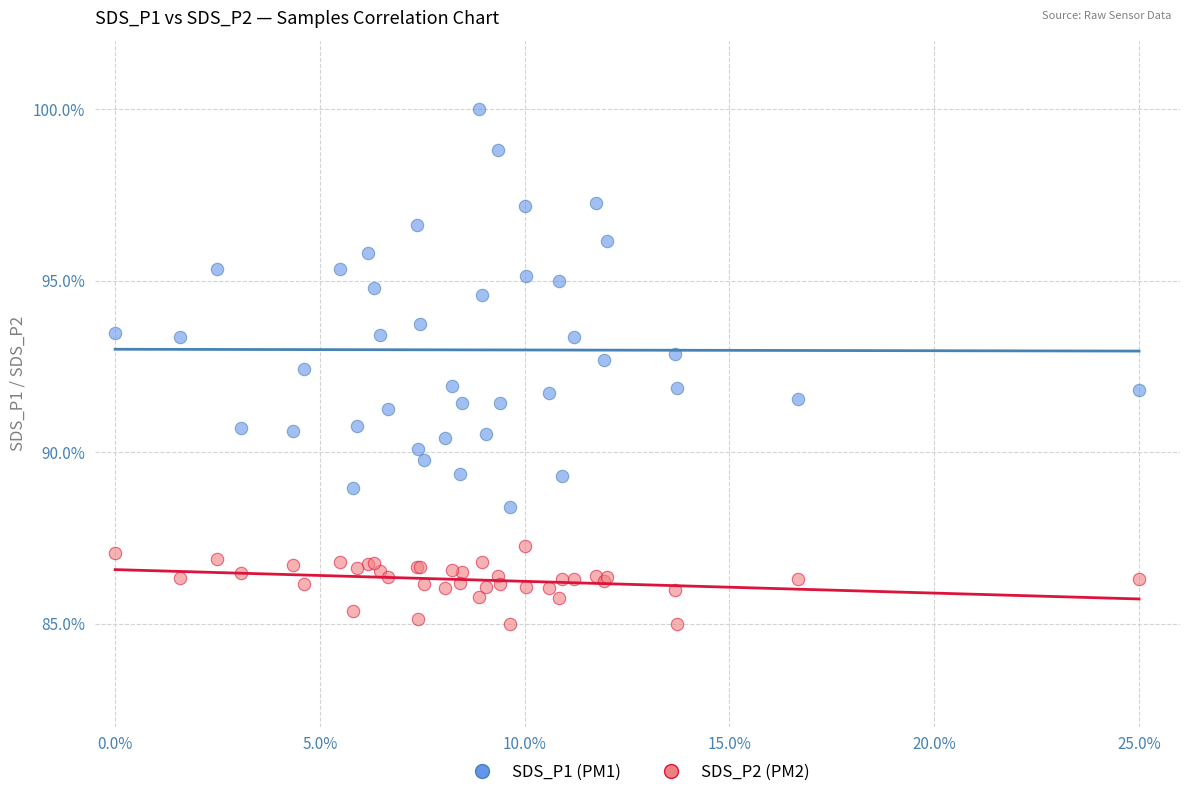

Which series has the widest spread of Y values?

SDS_P1 (PM1)